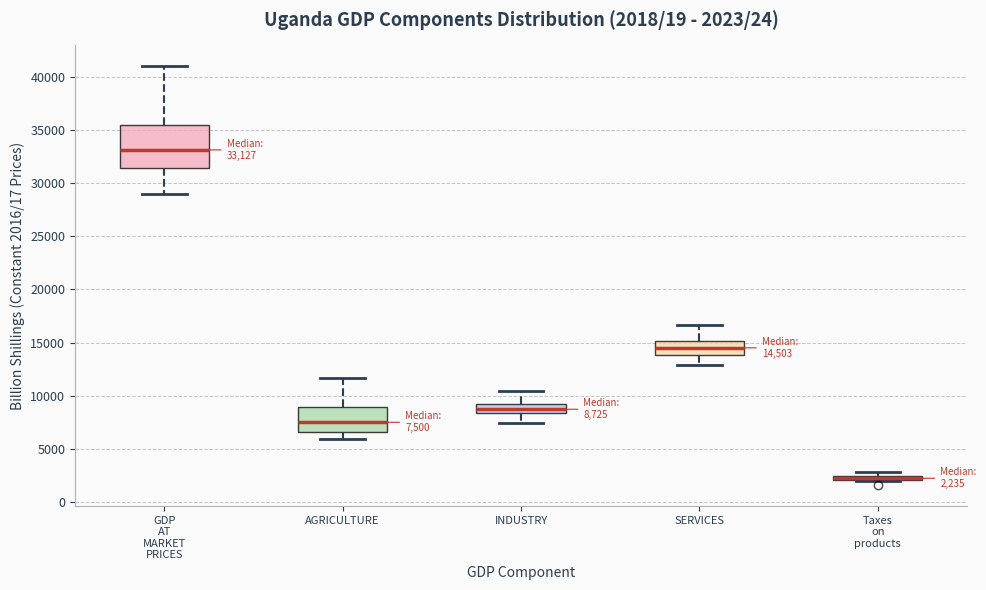

Comparing the boxes themselves (not the whiskers), which one is the tallest?

GDP AT MARKET PRICES